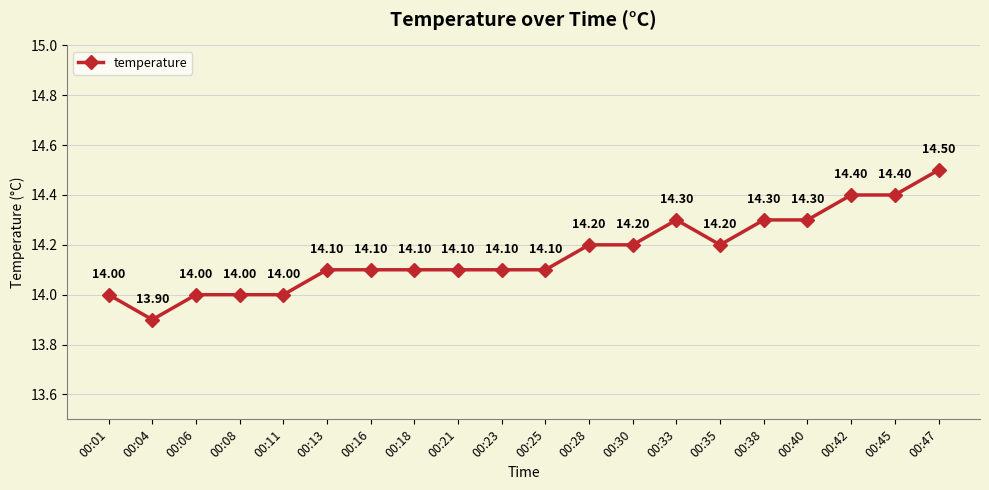

Between 00:25 and 00:04, which is larger?

00:25